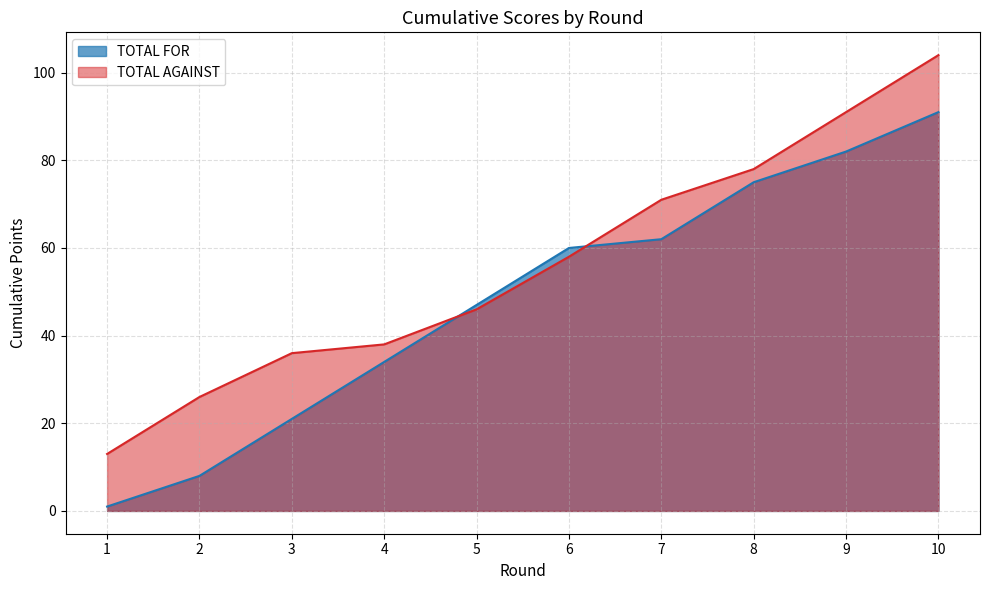

What is the value of the TOTAL FOR point at the 2nd from the left?

8